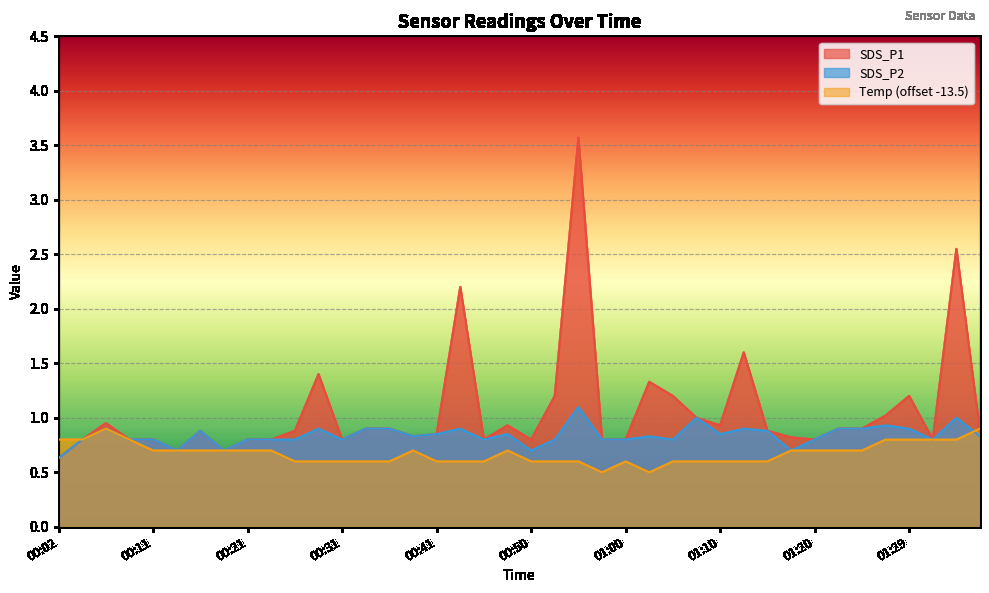

At how many categories does at least one series exceed 1?

10